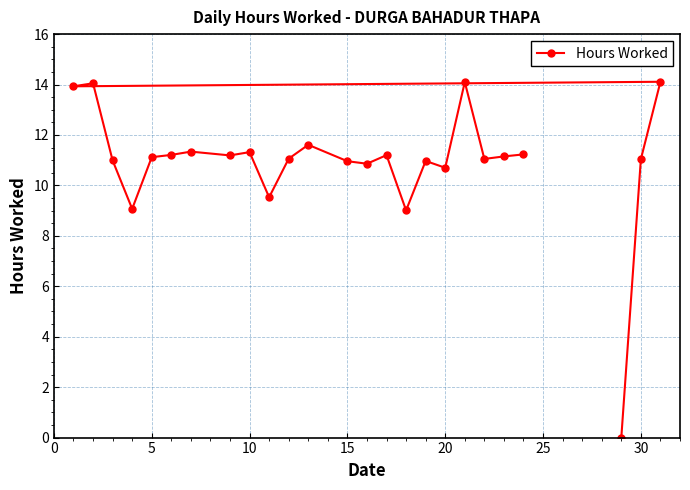

What is the average value?

10.9